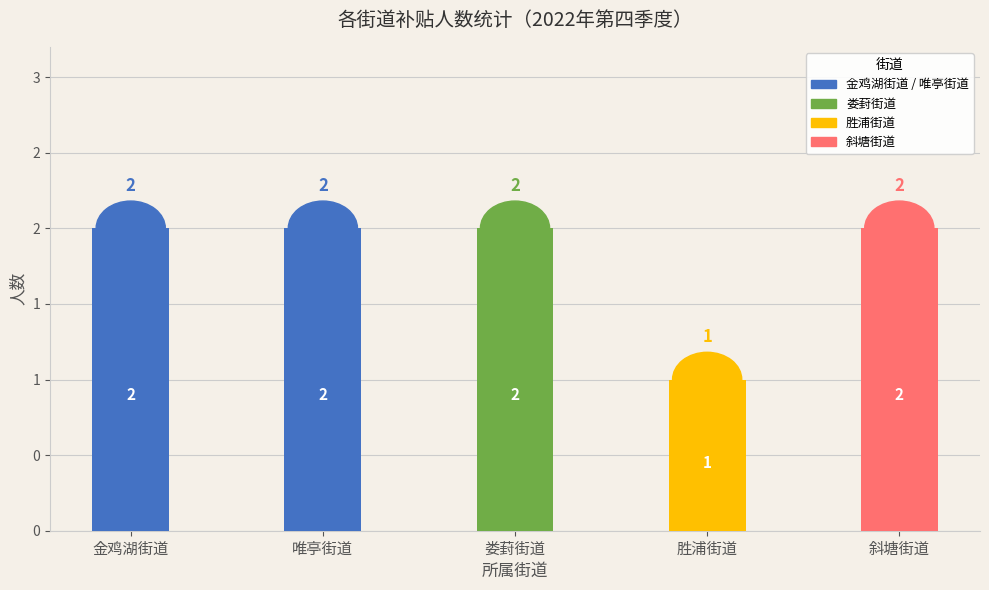

What is the label of the 3rd bar from the right?

娄葑街道